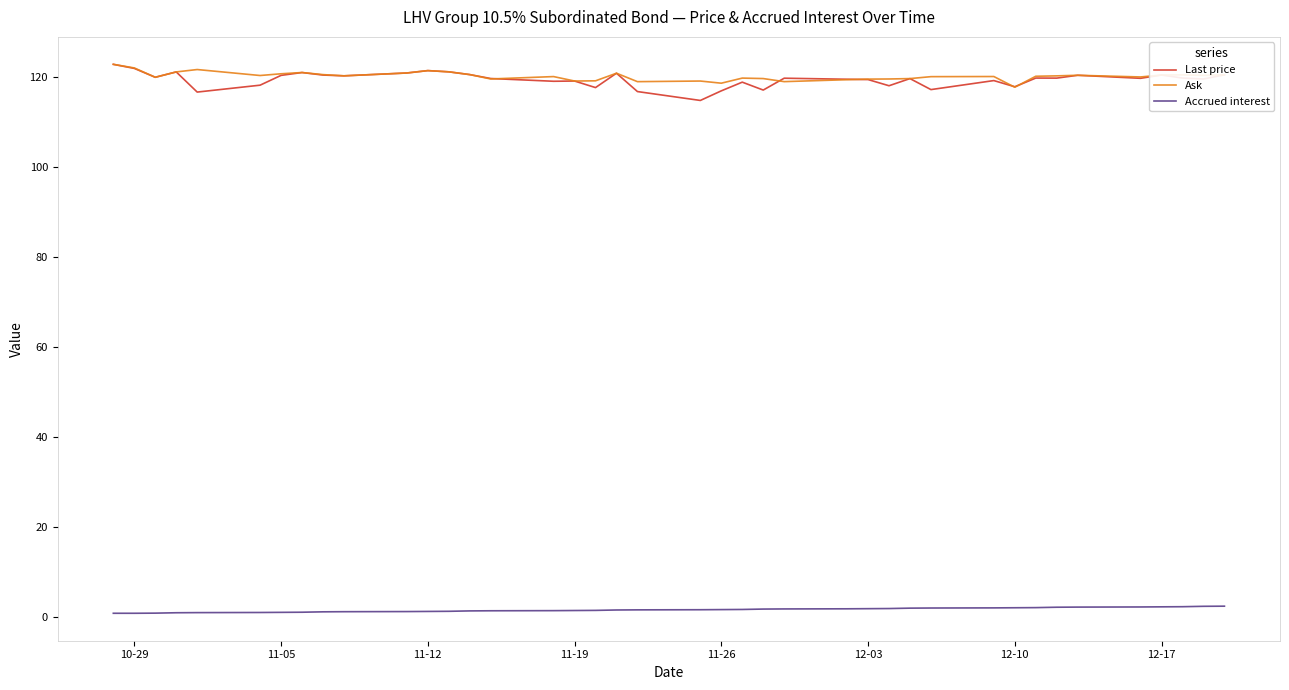

True or false: Ask and Accrued interest intersect in this chart.

False